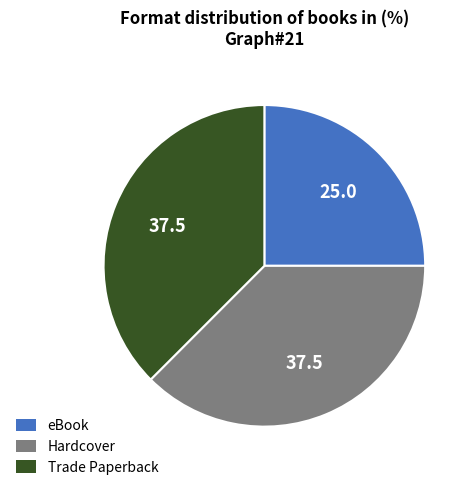

How many segments does this pie chart have?

3